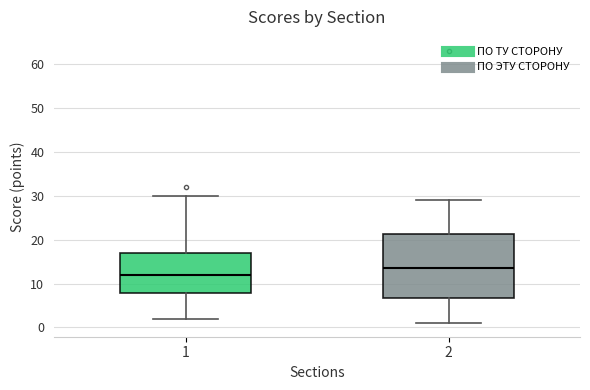

Which box's median line is the highest?

2